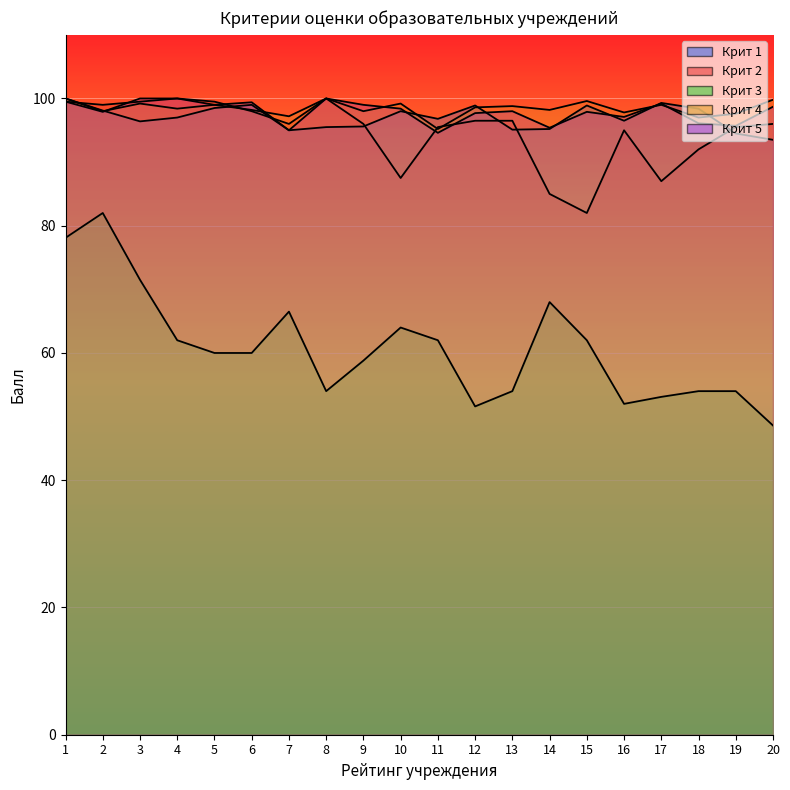

Where do Крит 4 and Крит 1 first cross each other?

2 and 3